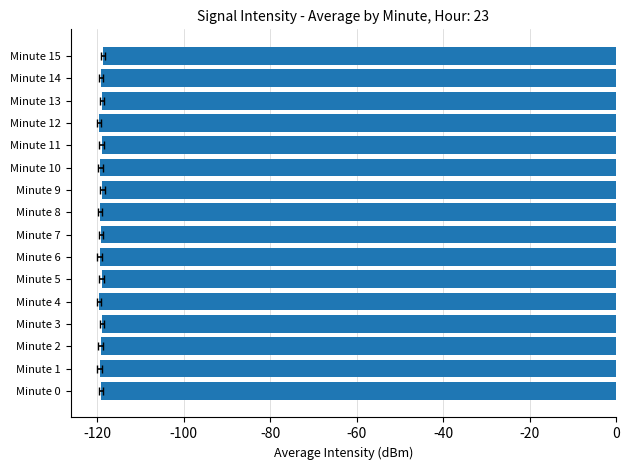

What is the sum of all values?

-1906.4